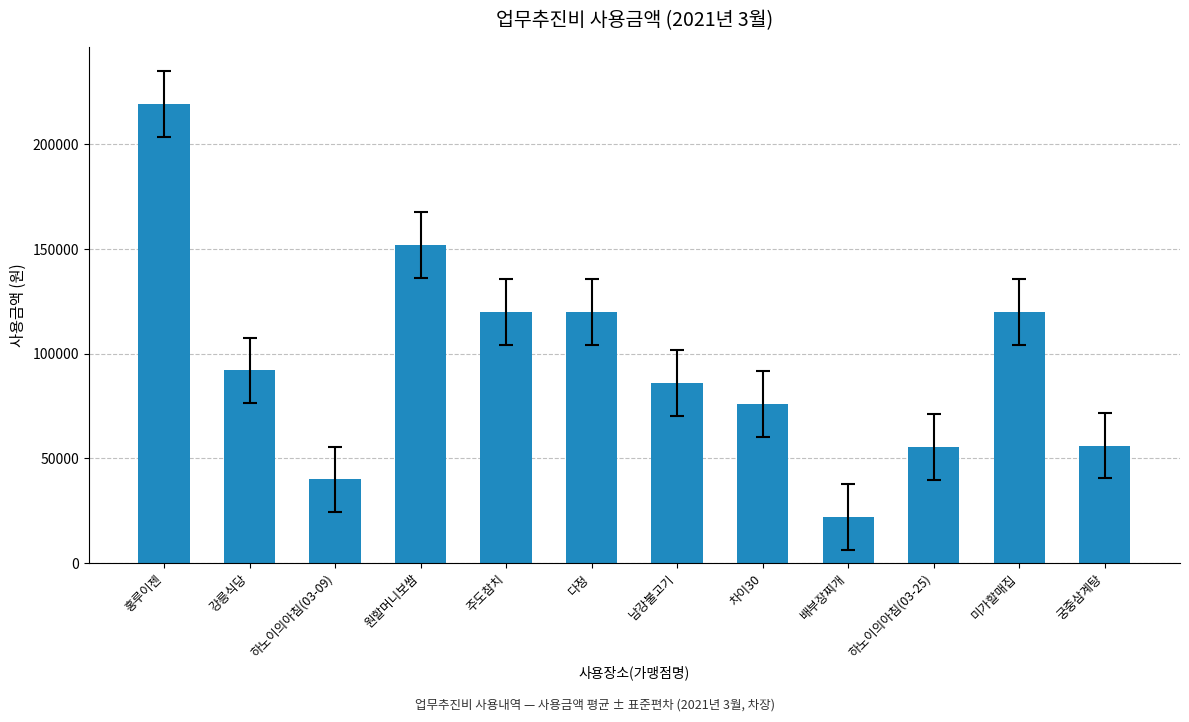

What is the smallest value displayed?

22000